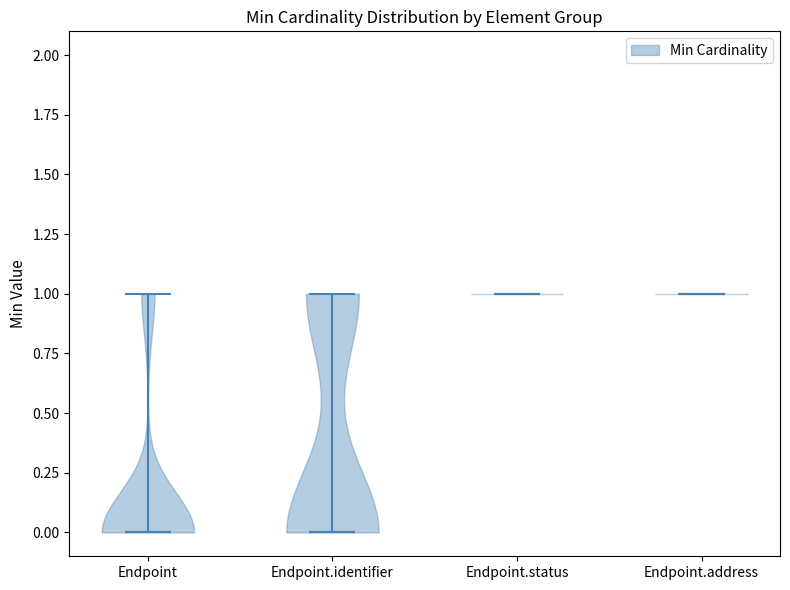

Reading left to right, read every violin against the y-axis: where its median line is, and the lowest and highest points it reaches. The values are not printed on the chart, so give them approximately, as read against the axis.

Endpoint: median line 0, lowest point 0, highest point 1
Endpoint.identifier: median line 0, lowest point 0, highest point 1
Endpoint.status: median line 1, lowest point 1, highest point 1
Endpoint.address: median line 1, lowest point 1, highest point 1